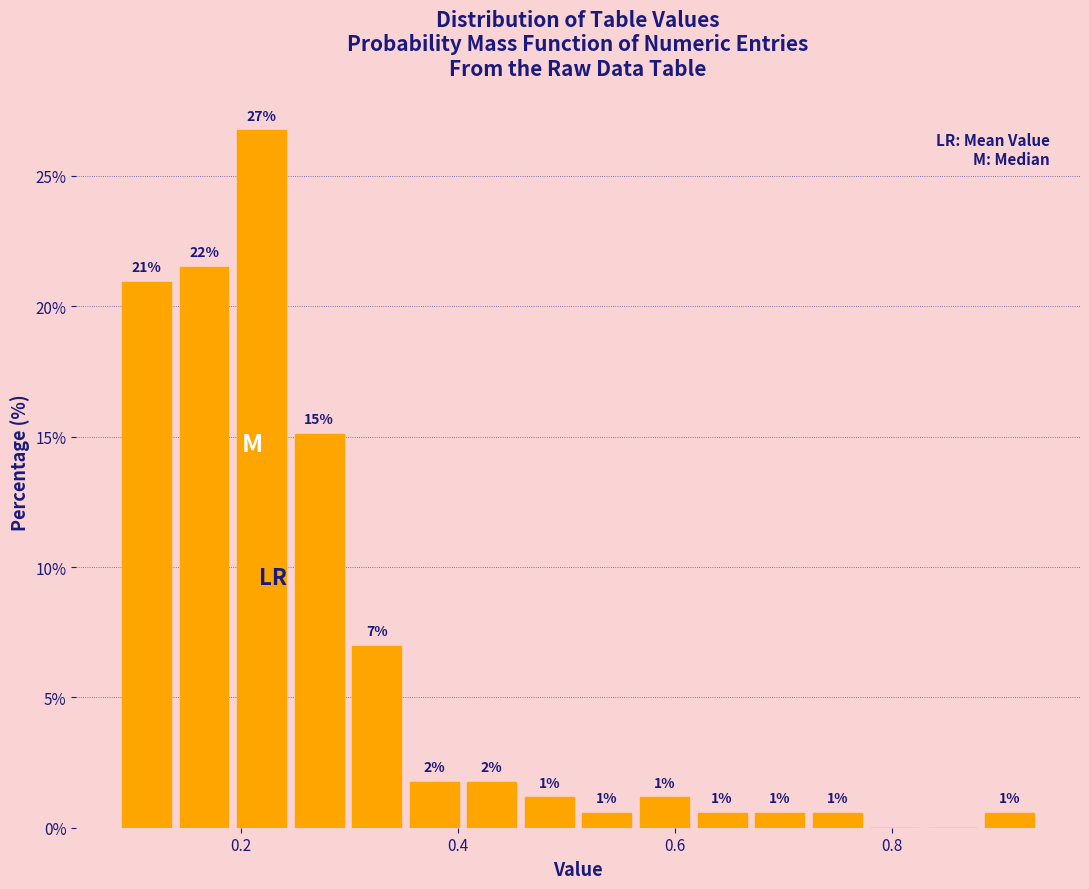

Read against the x-axis, roughly where is the centre of the tallest bar?

0.22